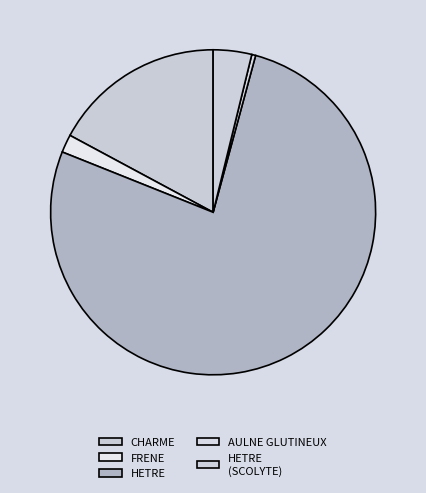

The AULNE GLUTINEUX slice represents 1% of the pie. True or false?

False